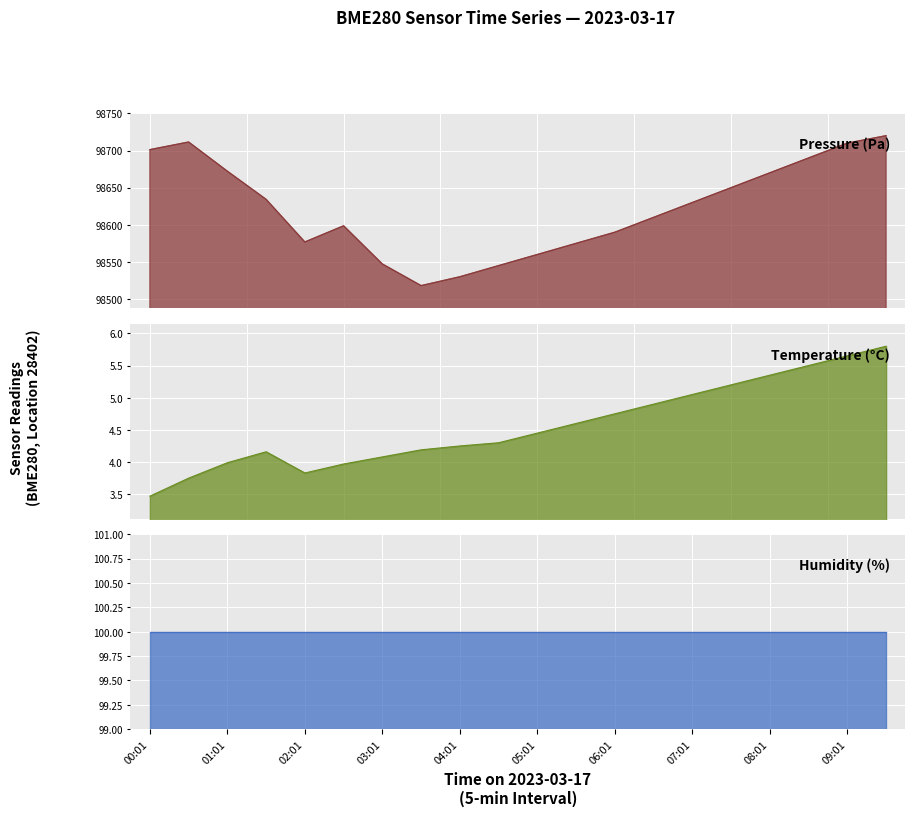

The temperature series shows 8.4 at 06:01. True or false?

False